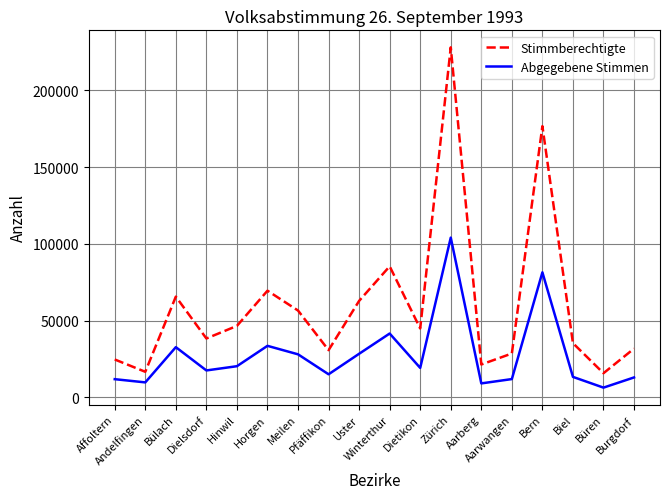

Which category has the lowest value in the Abgegebene Stimmen series?

Büren